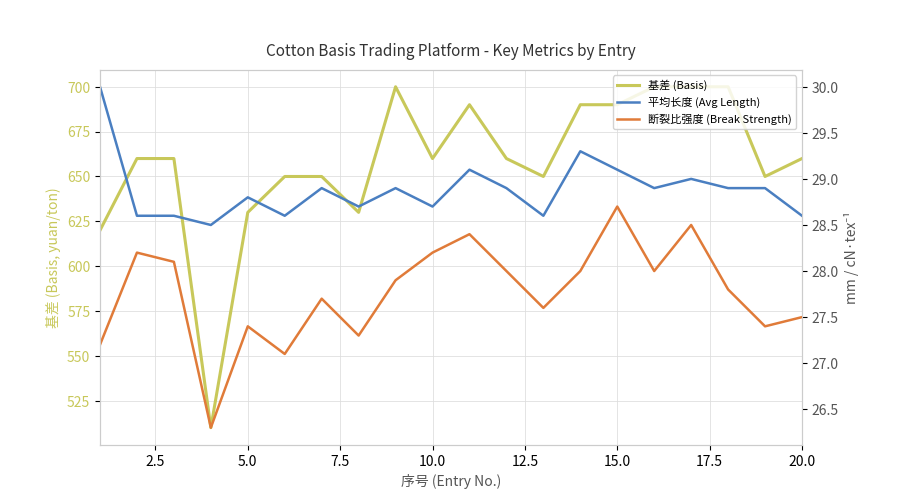

What is the difference between the maximum and minimum values in the 基差 (Basis) series?

190.0